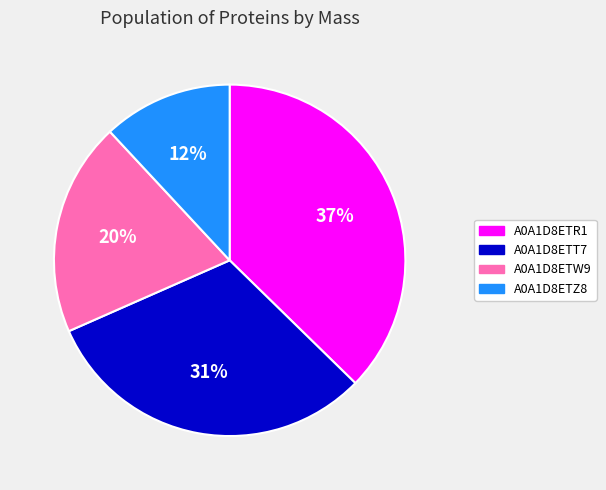

Is the sum of A0A1D8ETW9 and A0A1D8ETT7 greater than half?

Yes